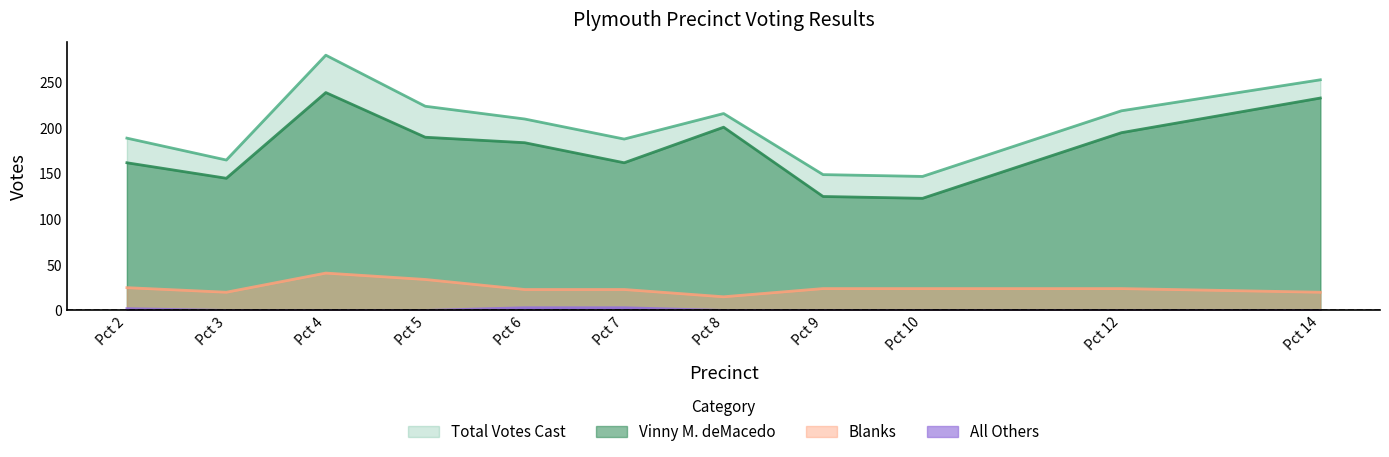

Where is the first local minimum for Vinny M. deMacedo?

Pct 3